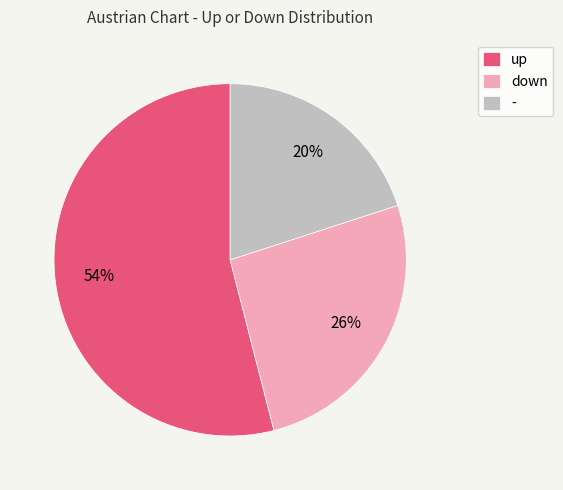

Rank the categories by value from lowest to highest.

-, down, up